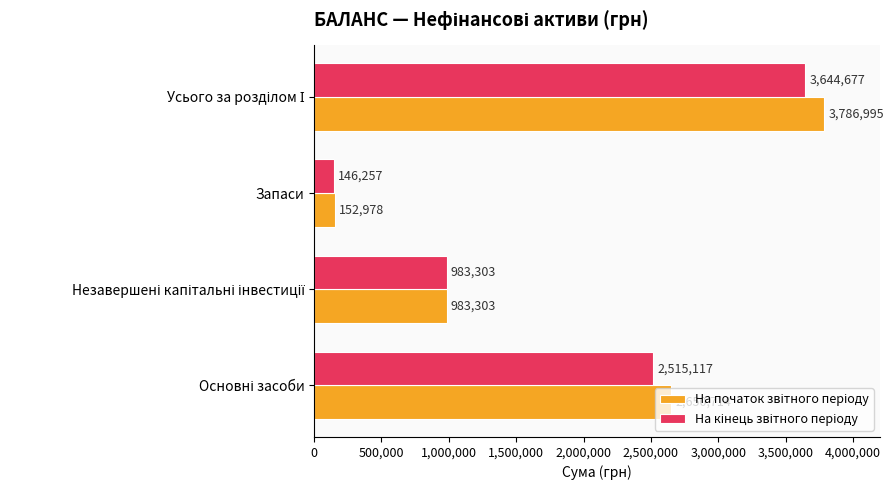

Which category has the lowest value across all series?

Запаси